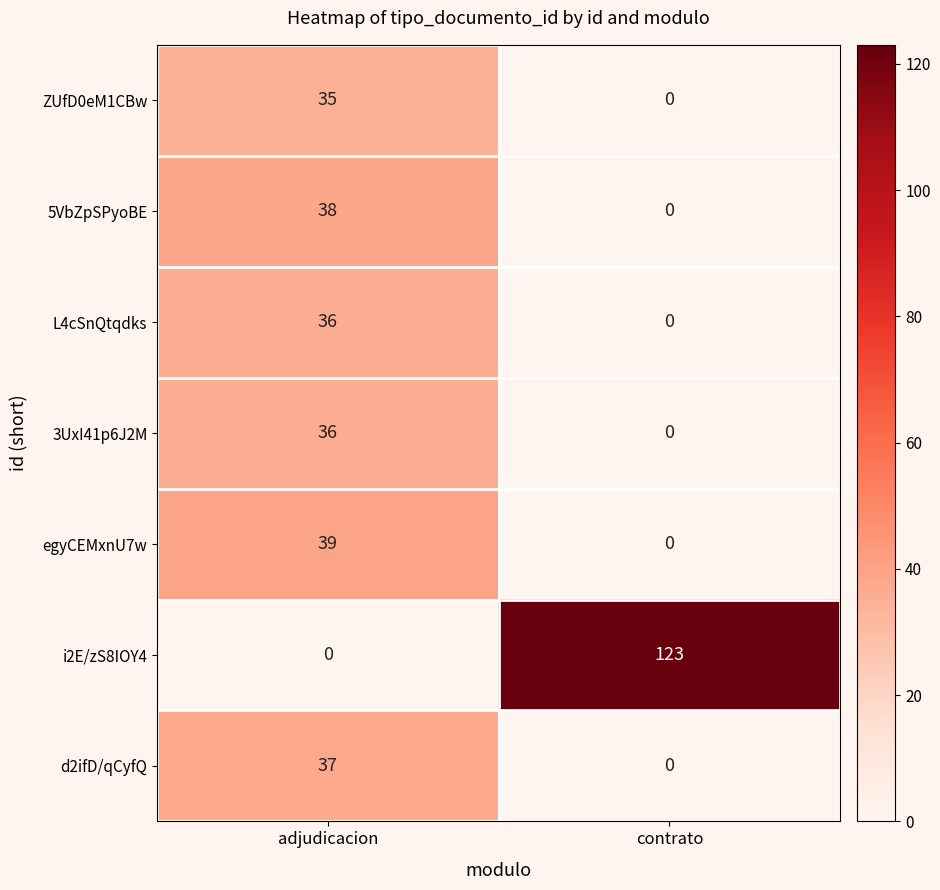

What is the spread (max minus min) of values at adjudicacion?

39